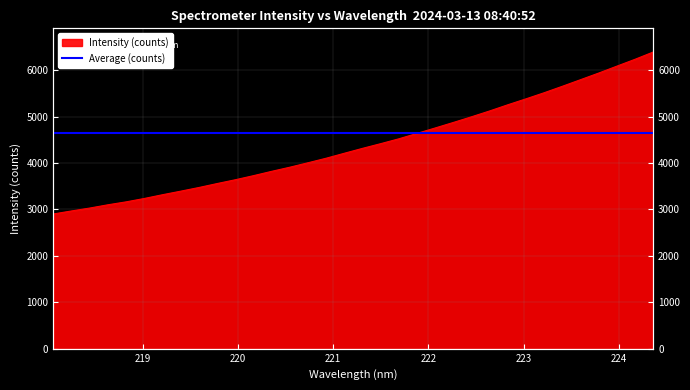

Reading left to right, list all the values displayed in this chart.

218.0596=2902.6	218.2508=2967.7	218.442=3030.3	218.6332=3100.7	218.8244=3163.6	219.0156=3236.8	219.2067=3317.5	219.3979=3394.1	219.589=3473.0	219.7801=3557.9	219.9712=3639.9	220.1623=3728.1	220.3533=3821.4	220.5444=3910.2	220.7354=4006.3	220.9264=4104.1	221.1174=4211.2	221.3083=4316.8	221.4993=4418.0	221.6902=4522.5	221.8812=4639.5	222.0721=4756.3	222.263=4875.2	222.4538=4997.4	222.6447=5123.4	222.8355=5256.4	223.0264=5384.2	223.2172=5515.7	223.408=5654.5	223.5987=5796.6	223.7895=5939.4	223.9802=6088.1	224.1709=6235.8	224.3616=6391.8